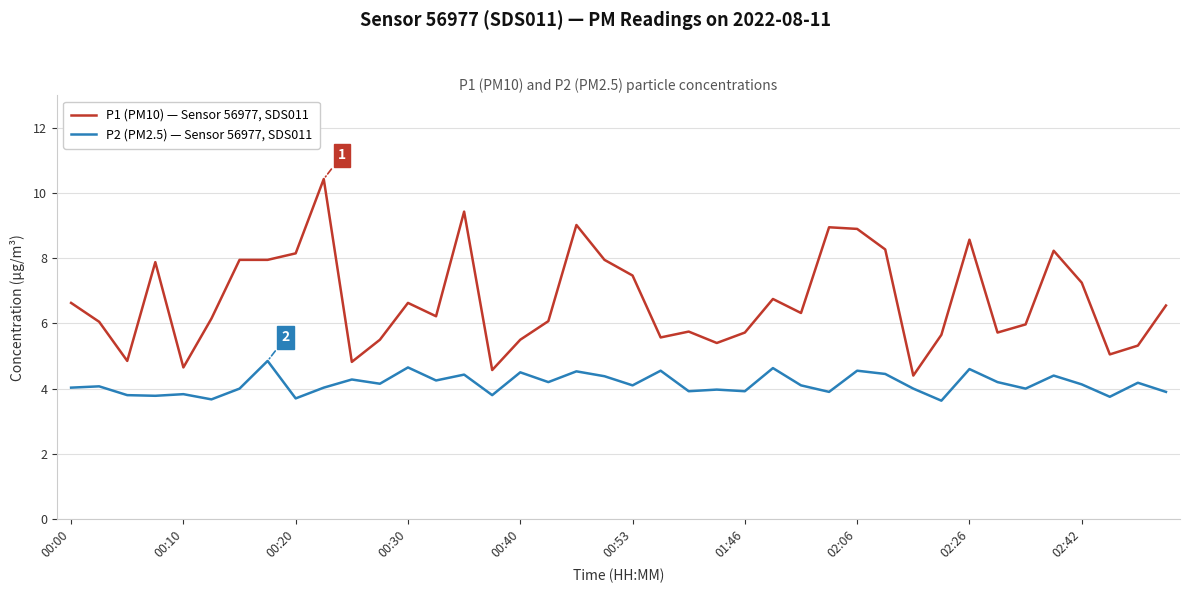

True or false: P1 (PM10) — Sensor 56977, SDS011 and P2 (PM2.5) — Sensor 56977, SDS011 intersect in this chart.

False